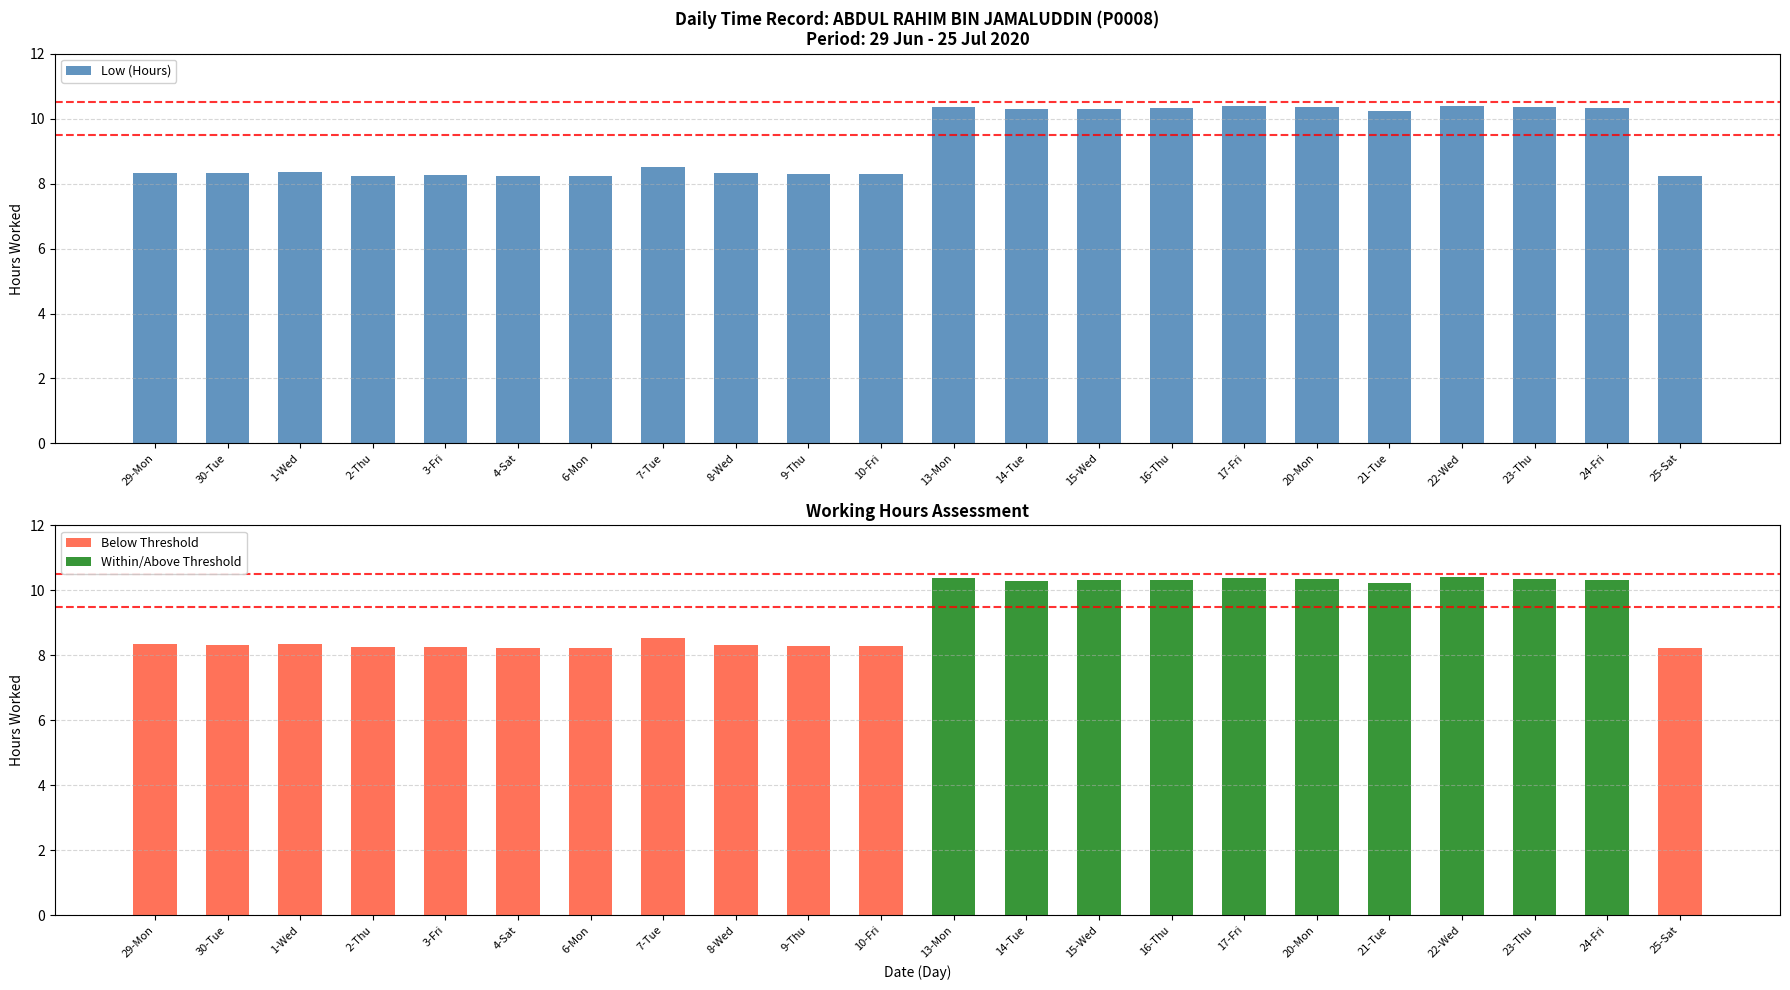

What is the smallest value displayed?

8.2